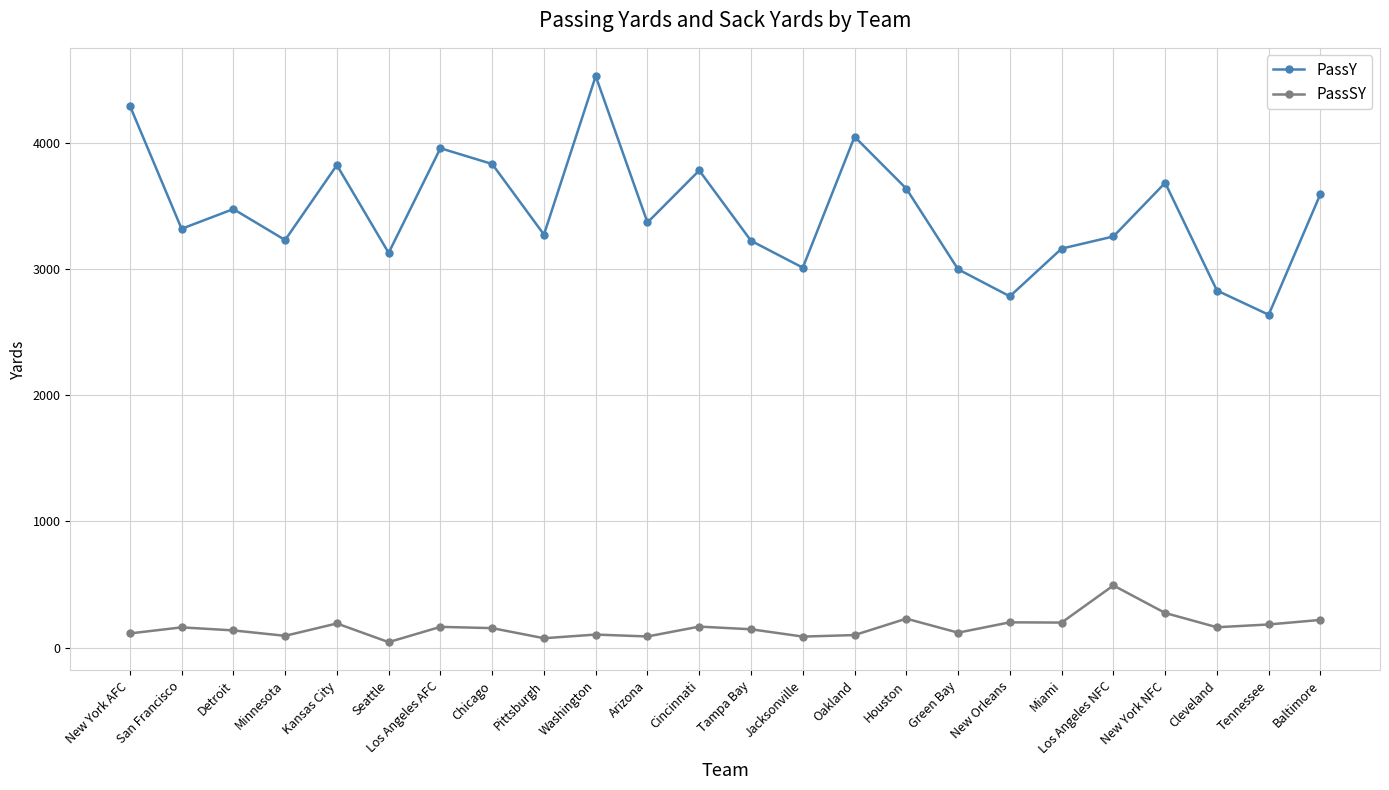

Rank the series at Miami from lowest to highest value.

PassSY, PassY